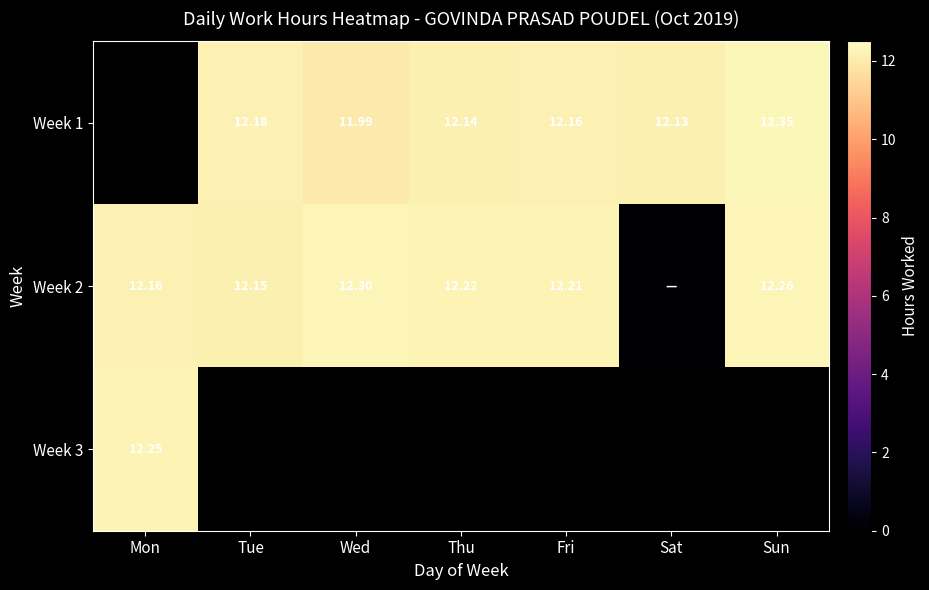

At how many categories does at least one series exceed 11?

7